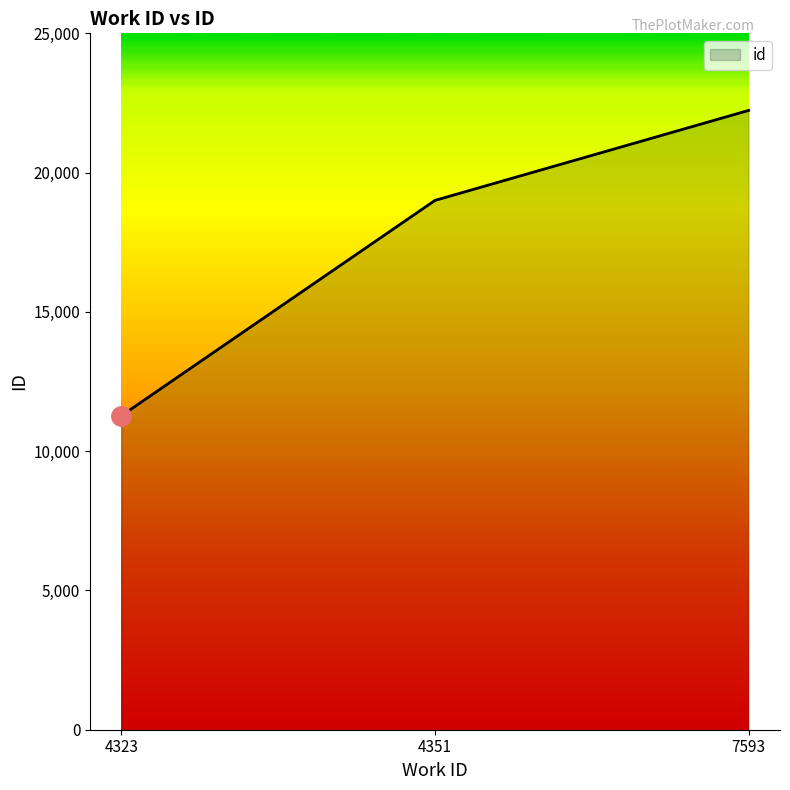

What is the minimum value shown in the chart?

11272